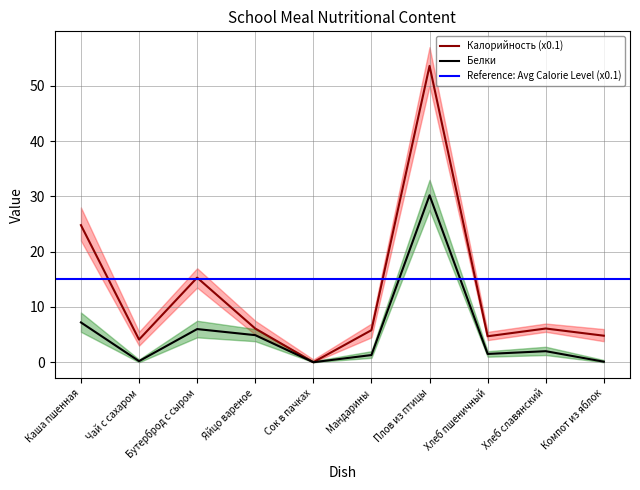

Rank the series by their maximum value, from lowest to highest.

Белки, Калорийность